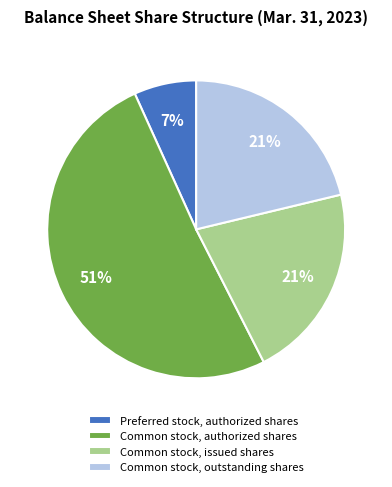

Between Common stock, outstanding shares and Common stock, authorized shares, which is larger?

Common stock, authorized shares